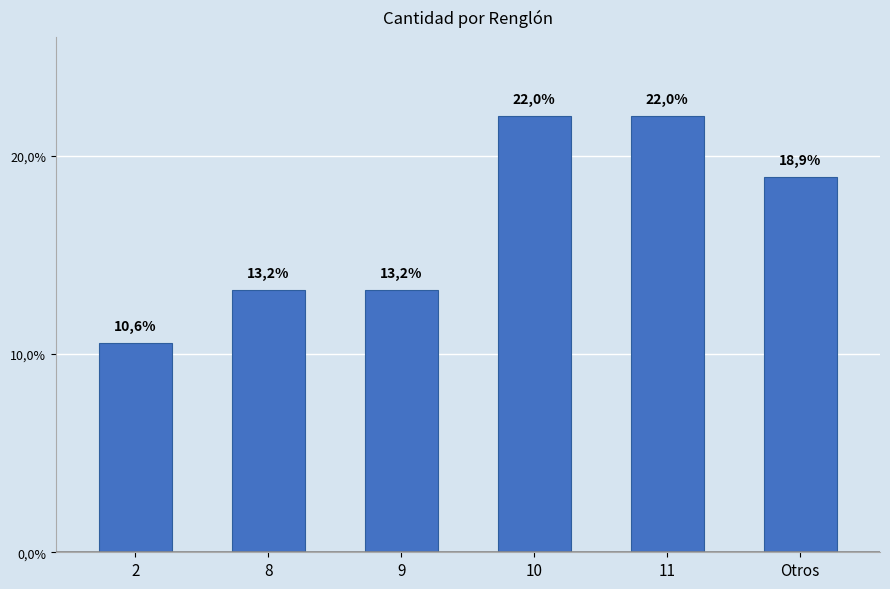

What is the value of the 1st bar from the left?

10.6